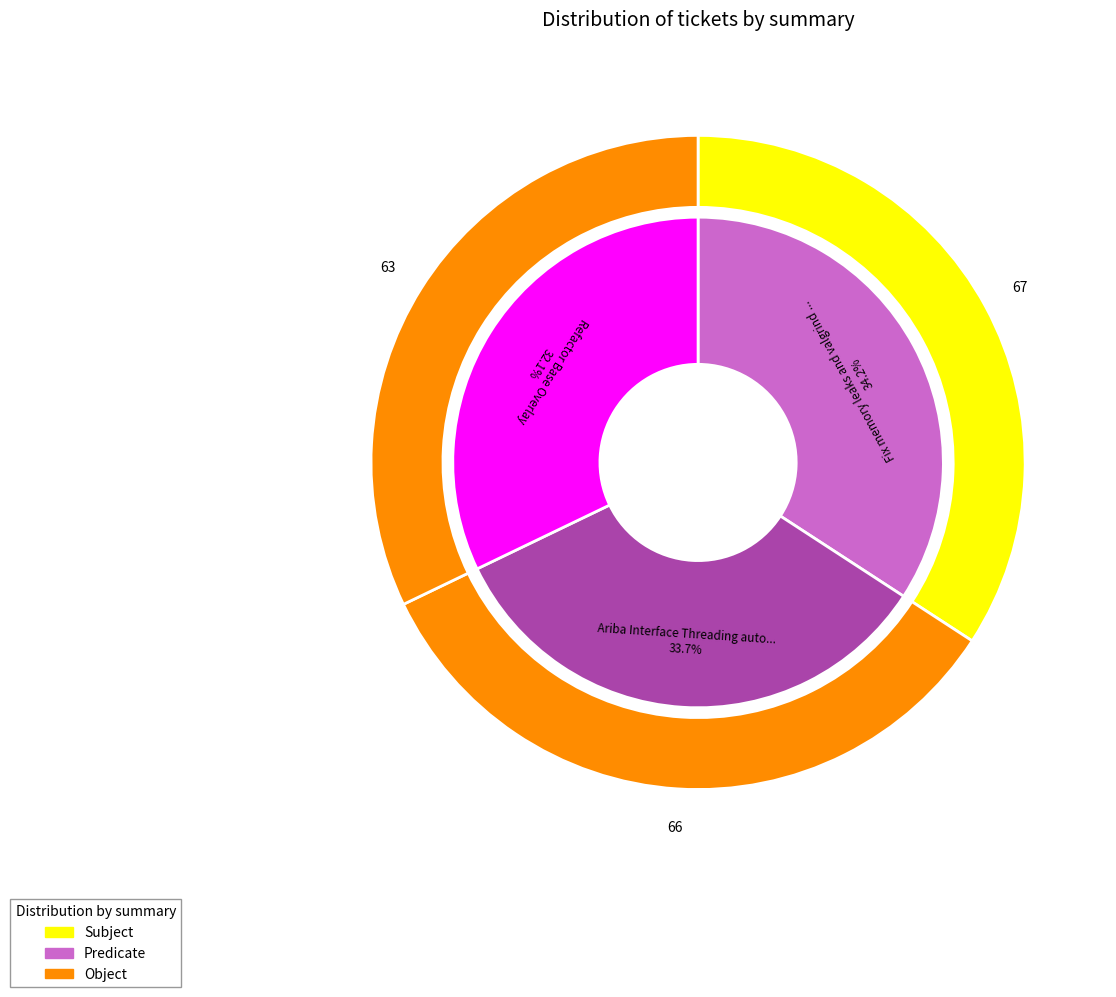

What is the smallest slice in the pie chart?

Refactor Base Overlay